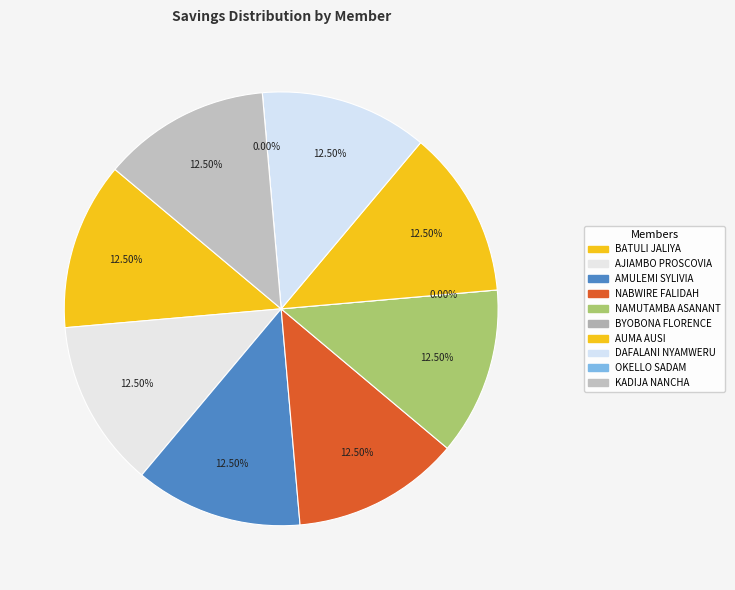

To the nearest percent, what is the combined percentage of AJIAMBO PROSCOVIA and NAMUTAMBA ASANANT?

25%